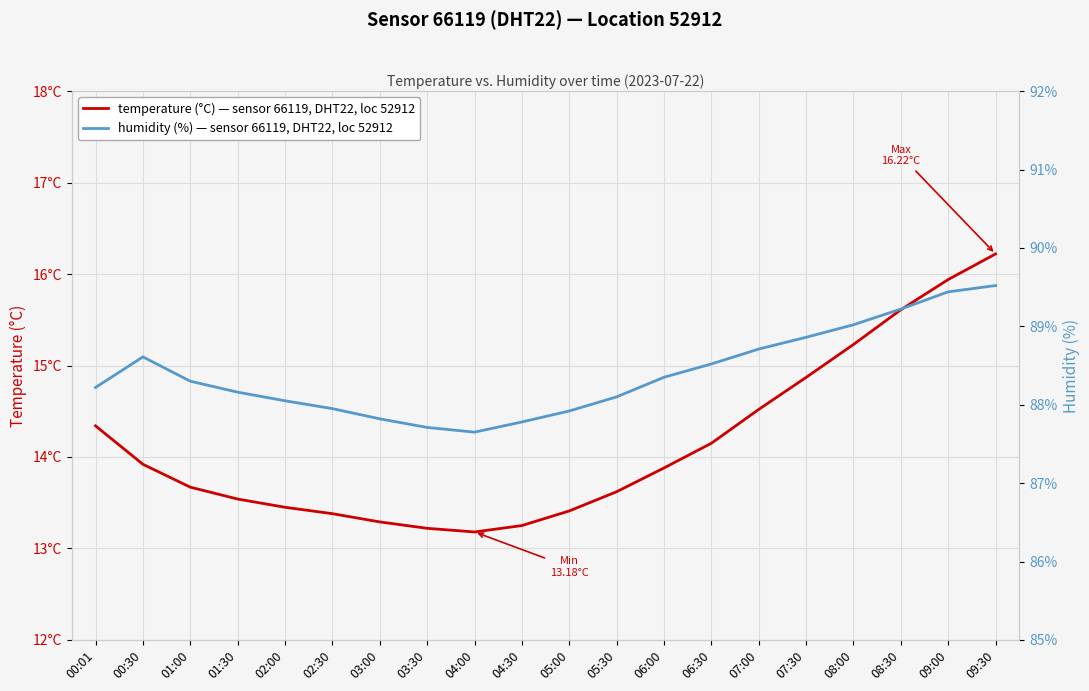

In temperature (°C) — sensor 66119, DHT22, loc 52912, how many points are lower than both neighbors (excluding endpoints)?

1